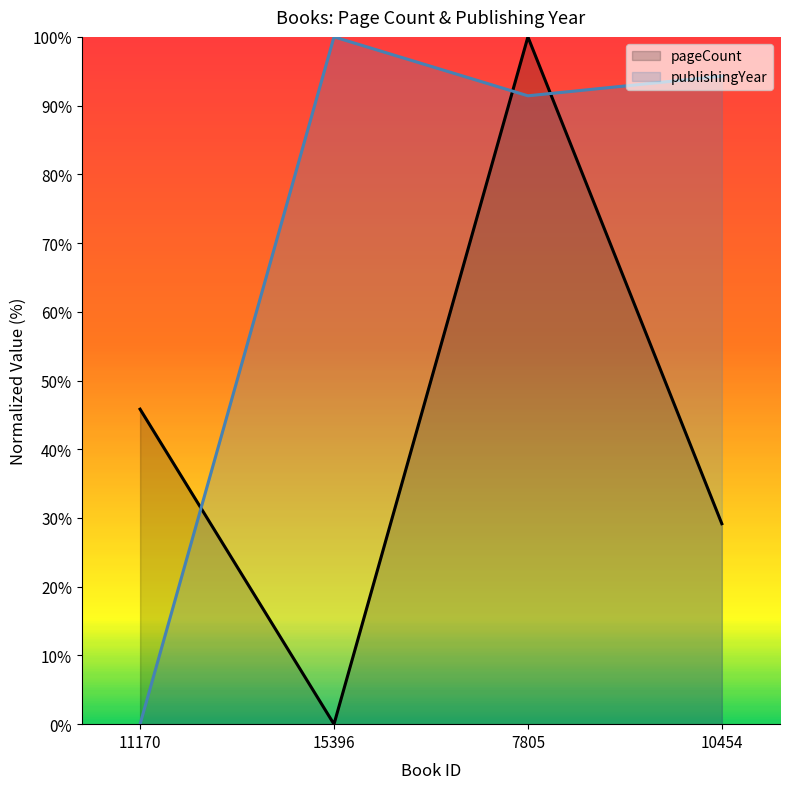

List the labels in order of pageCount value, largest first.

7805, 11170, 10454, 15396